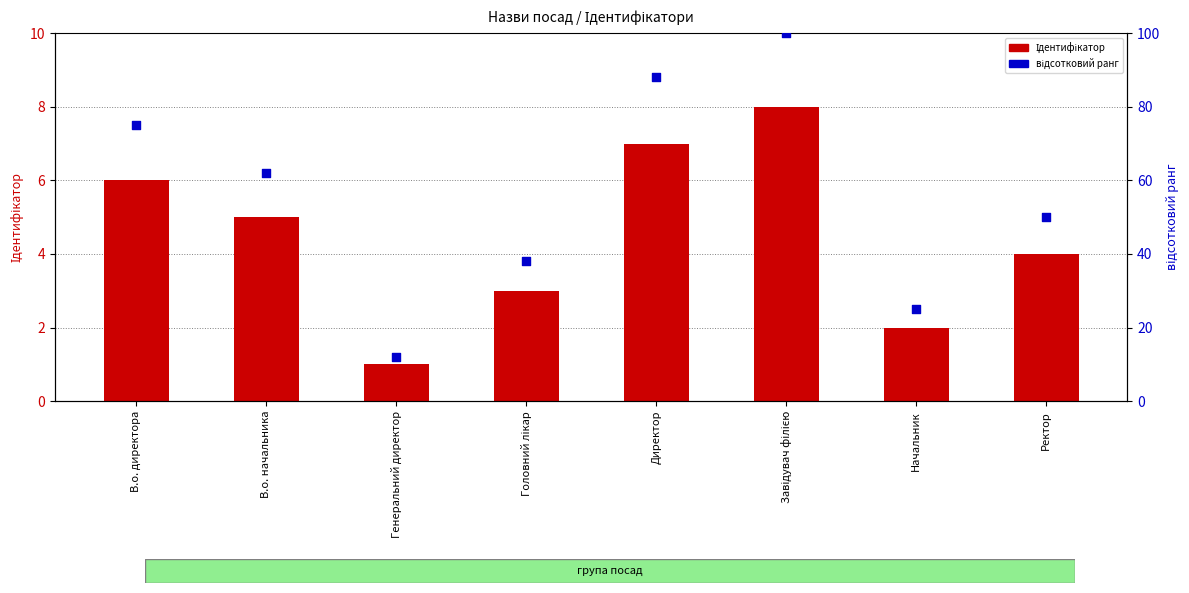

What are all the series names shown in the legend?

Ідентифікатор, відсотковий ранг